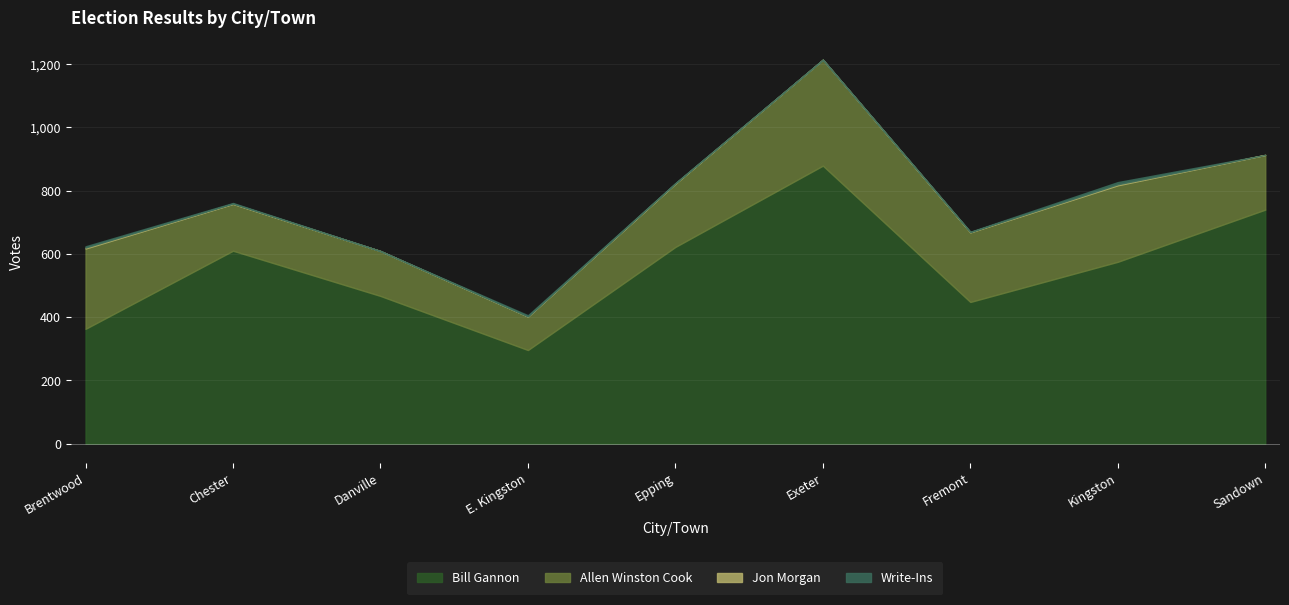

Reading left to right, what are all the values shown in this chart?

Bill Gannon: 363	610	467	296	622	879	448	575	740
Allen Winston Cook: 254	148	142	106	200	335	220	242	173
Jon Morgan: 3	1	0	0	1	0	1	3	0
Write-Ins: 4	2	0	4	1	0	1	7	0